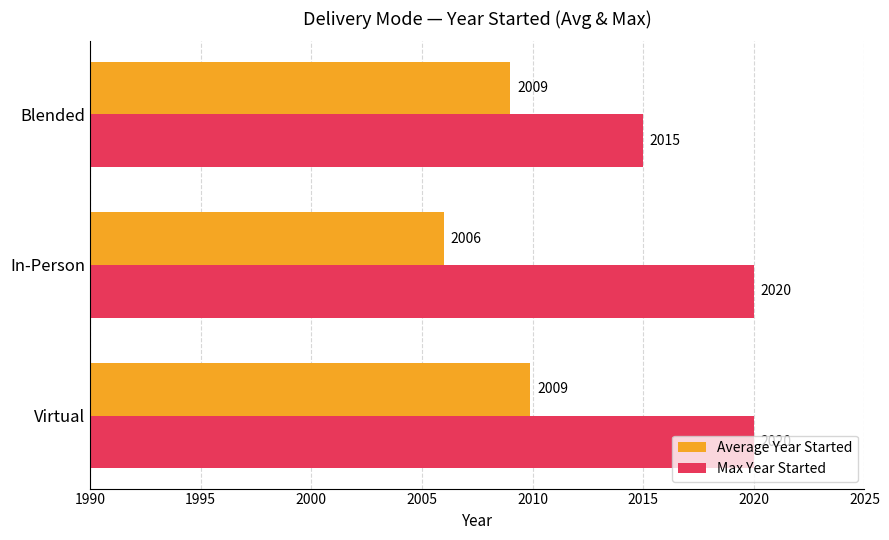

What is the sum of all Average Year Started values?

6024.9